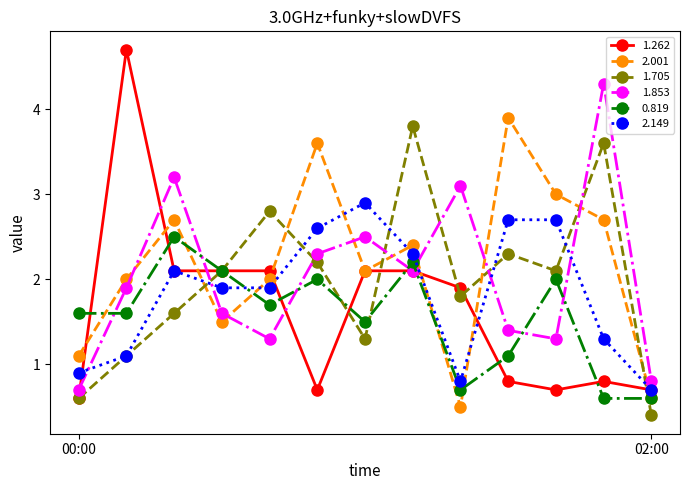

What is the value of the 2.149 point at the 9th from the left?

0.8